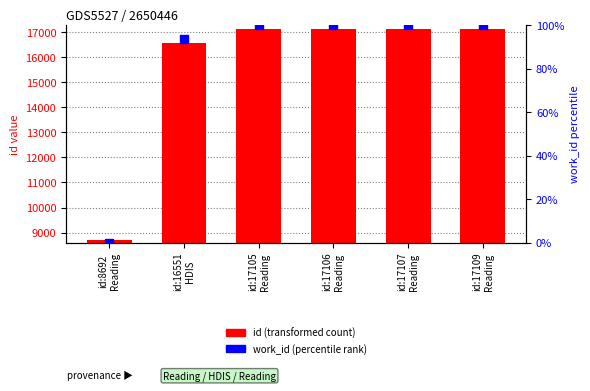

Which series contains the lowest Y value?

work_id (percentile rank within sample)